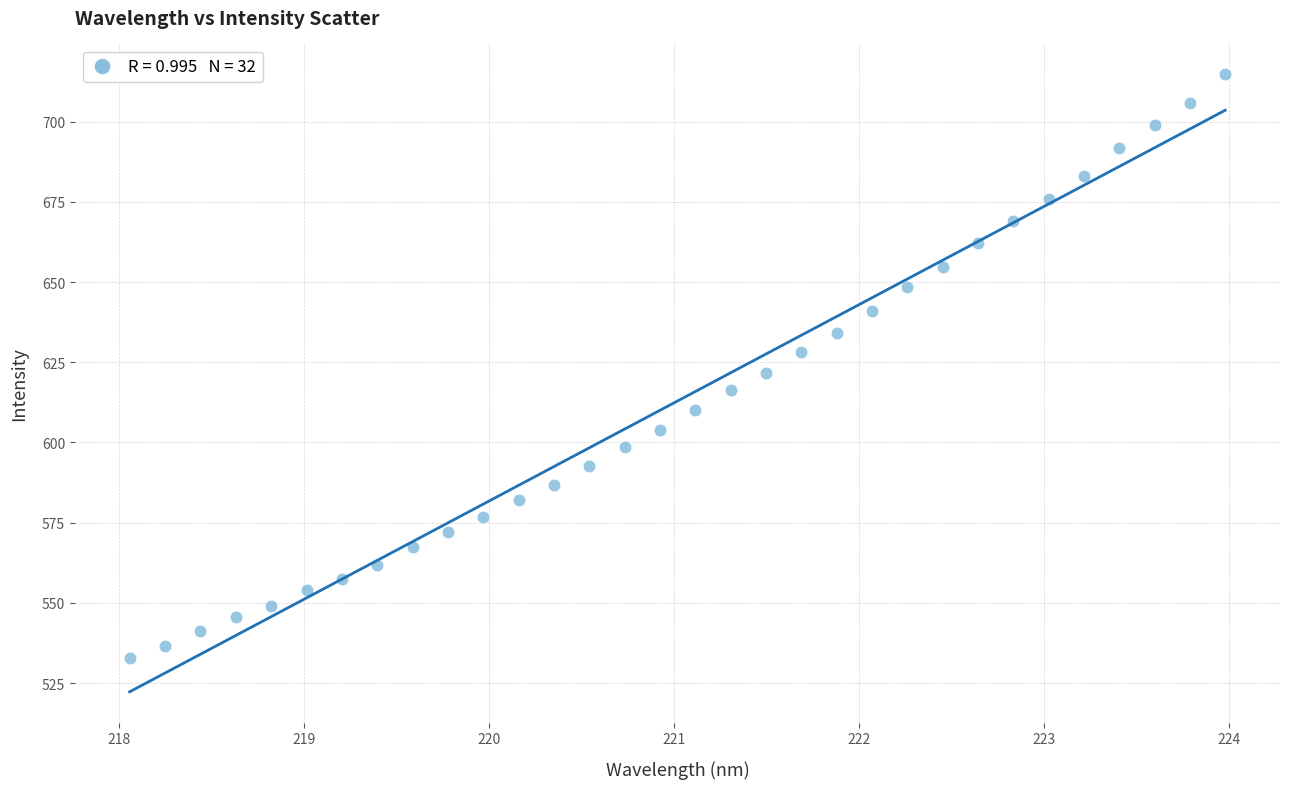

What is the range of Y values (max minus min)?

182.1